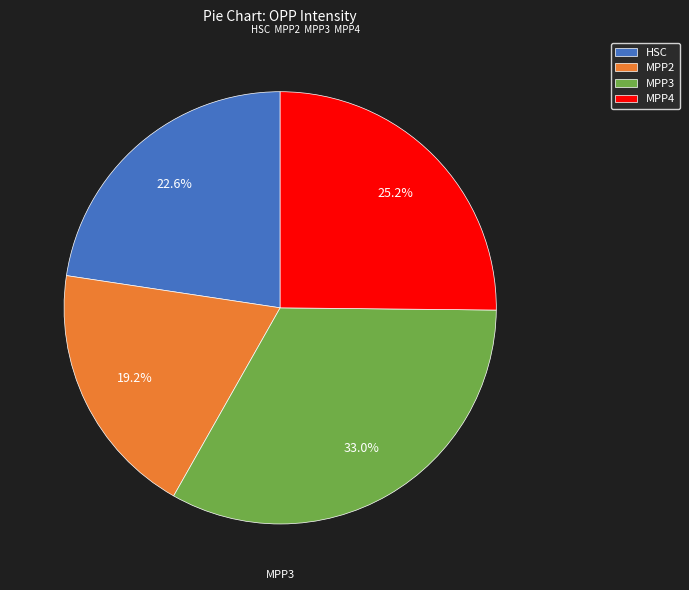

To the nearest percent, what portion does MPP4 represent?

25%